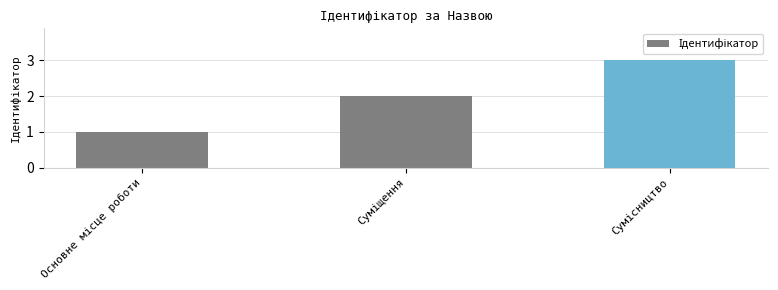

Reading left to right, list all the values displayed in this chart.

1	2	3